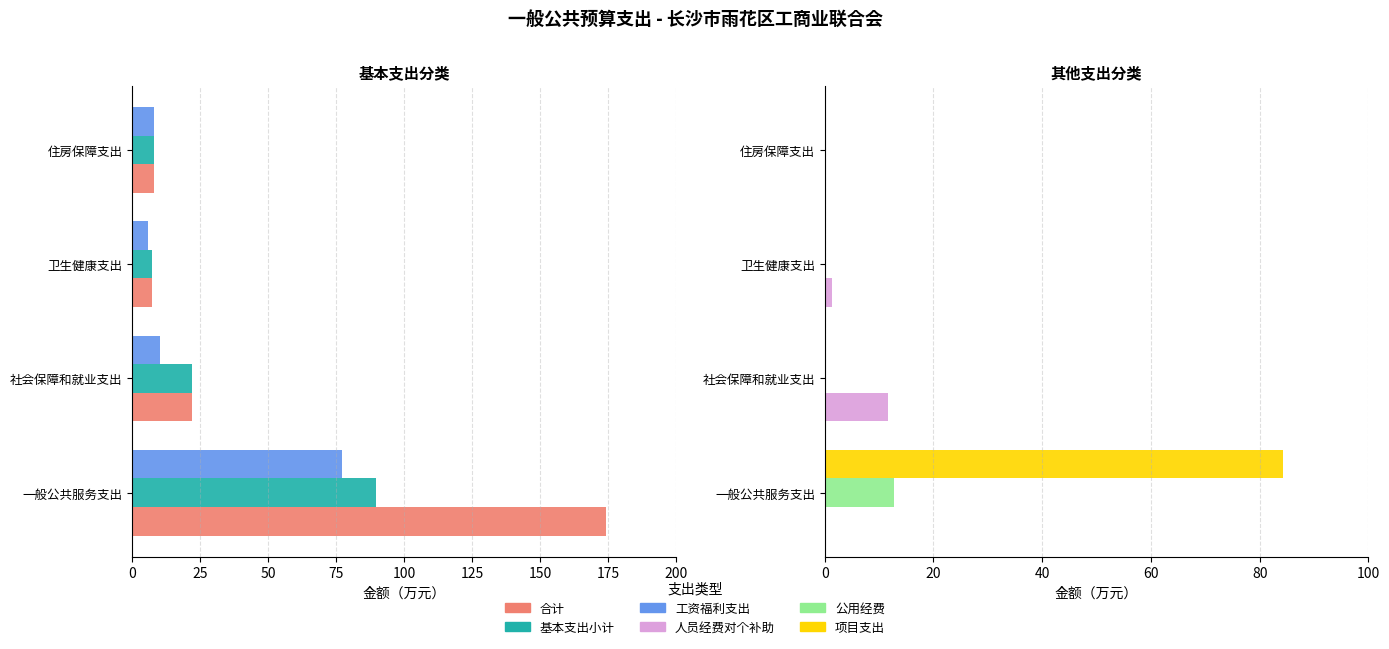

Where is 基本支出小计 nearest to the value 48?

25